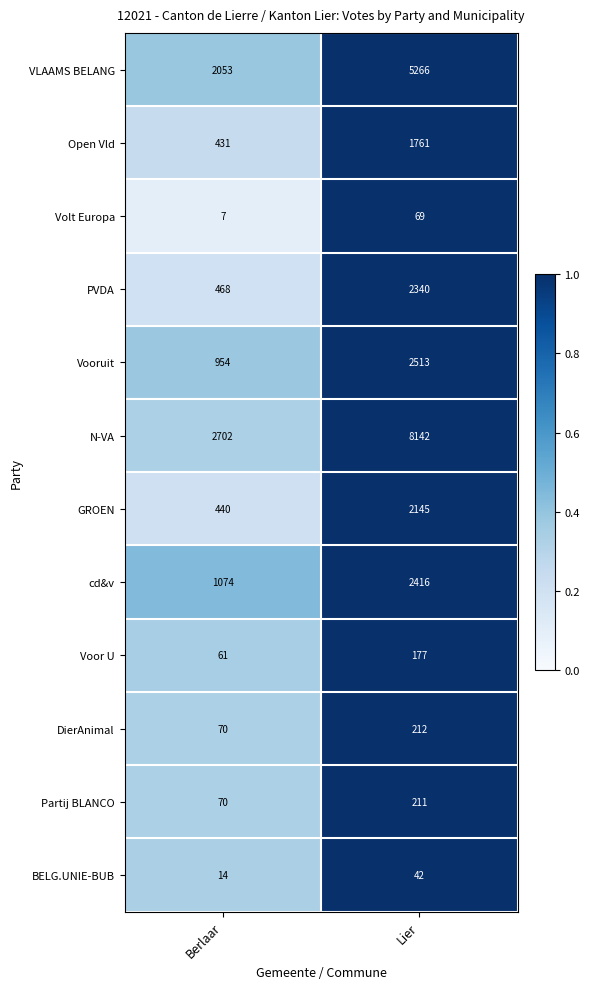

Which series changed the most between Berlaar and Lier?

N-VA